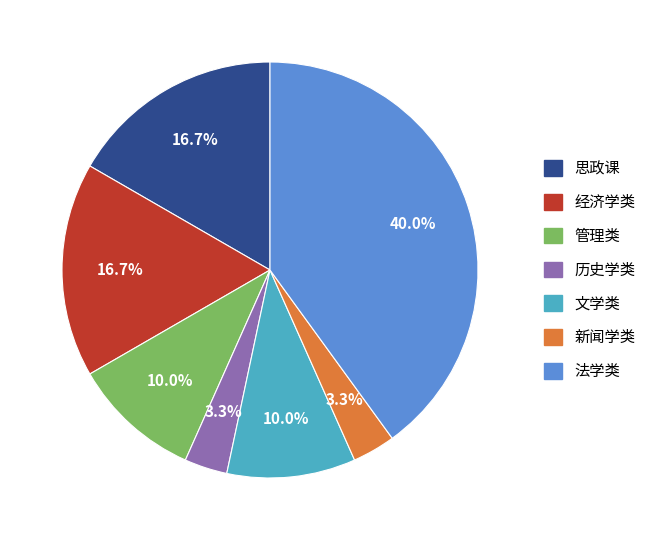

What percentage do 思政课 and 文学类 together represent?

26.7%